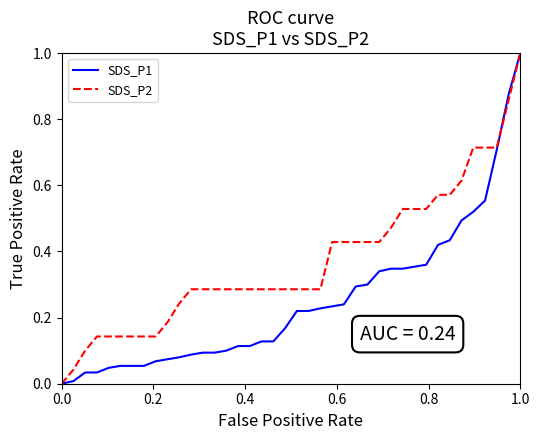

Which series has the largest total across all categories?

SDS_P2